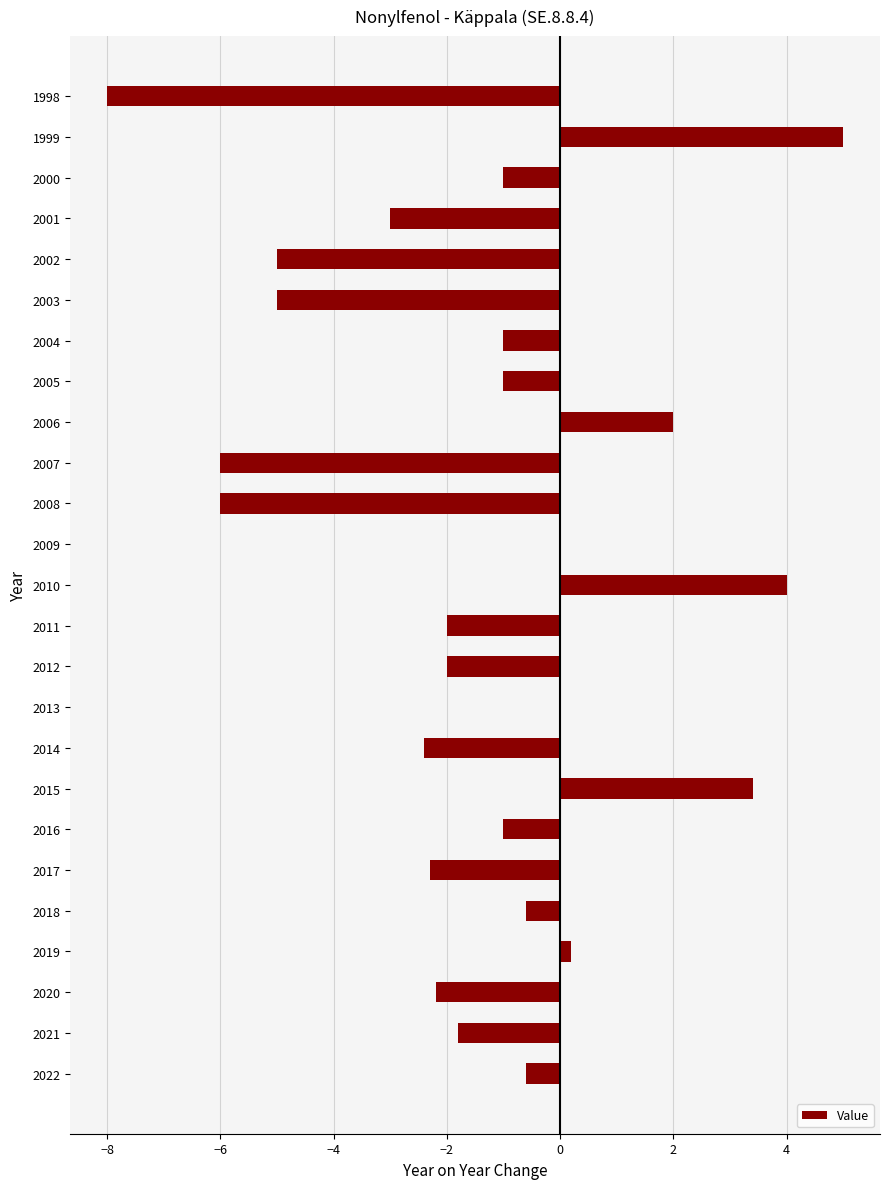

Are the bars horizontal?

Yes